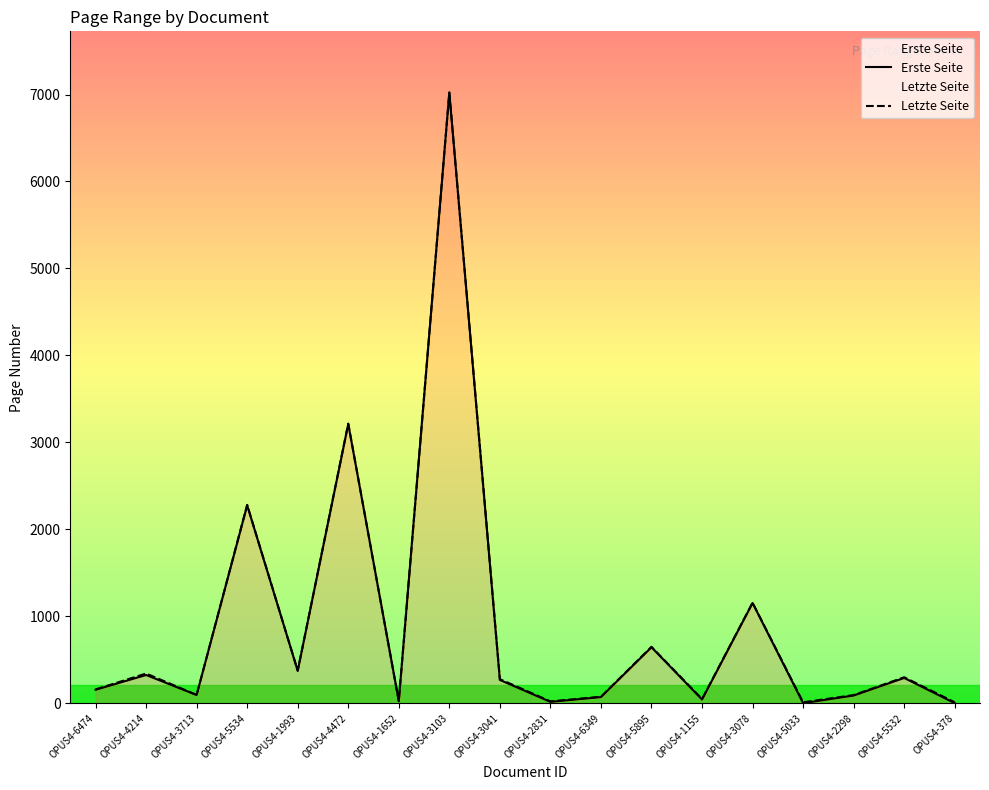

Where is the first local minimum for Erste Seite?

OPUS4-3713